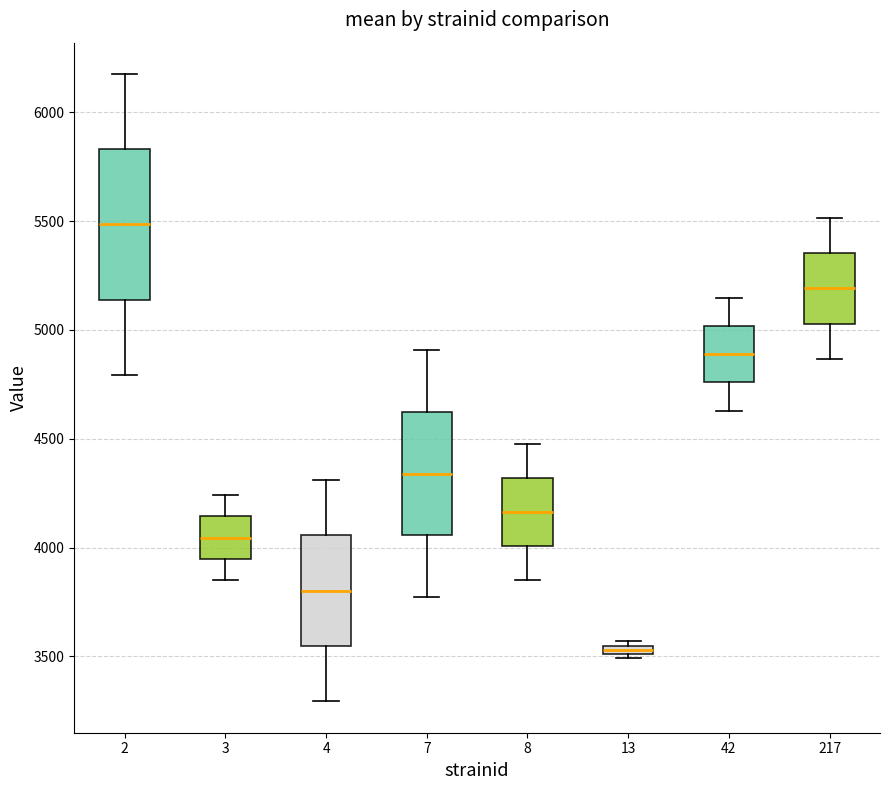

Where is the upper edge of the box at x = 3 on the y-axis? The values are not printed on the chart, so give them approximately, as read against the axis.

4150